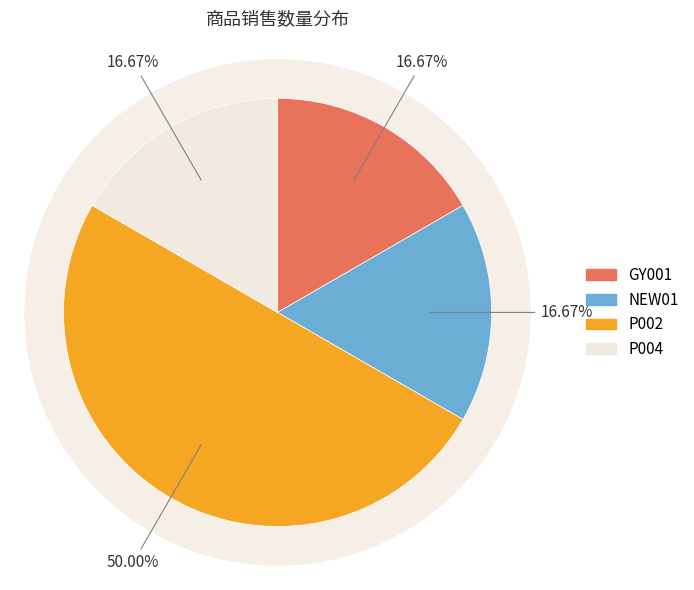

How many slices are in this pie chart?

4